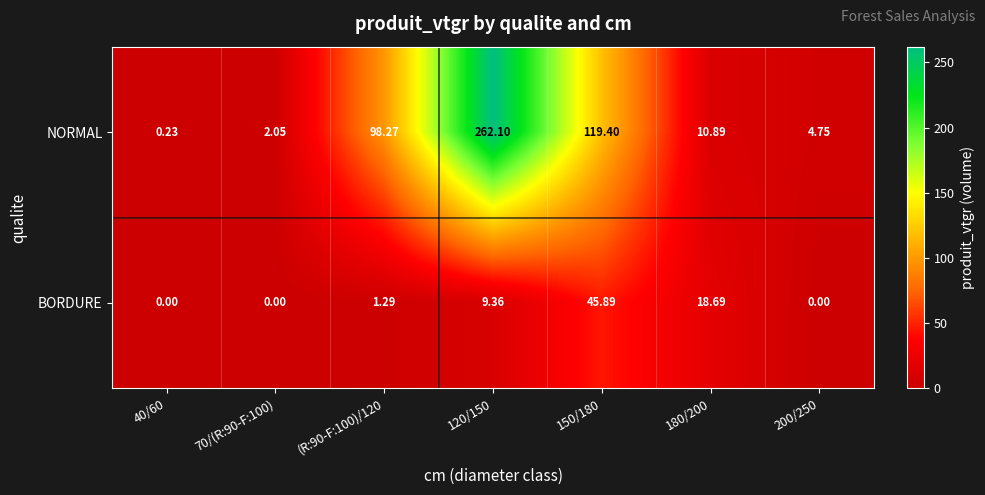

Which series has the largest range (max minus min)?

NORMAL